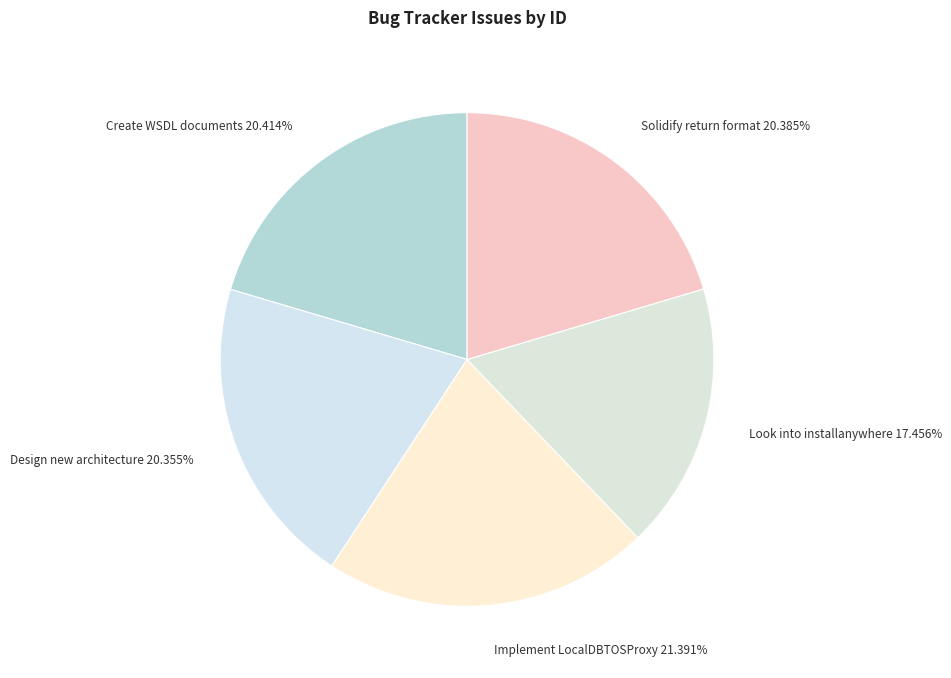

How many slices are in this pie chart?

5